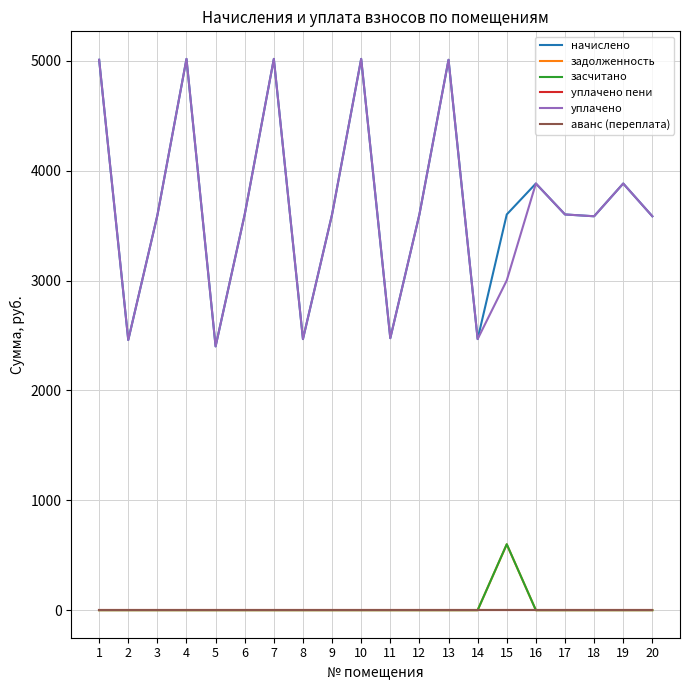

At which label is уплачено пени closest to 0?

1